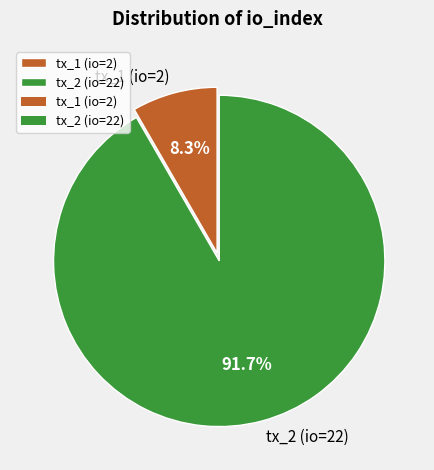

Which has a higher value, tx_1 (io=2) or tx_2 (io=22)?

tx_2 (io=22)